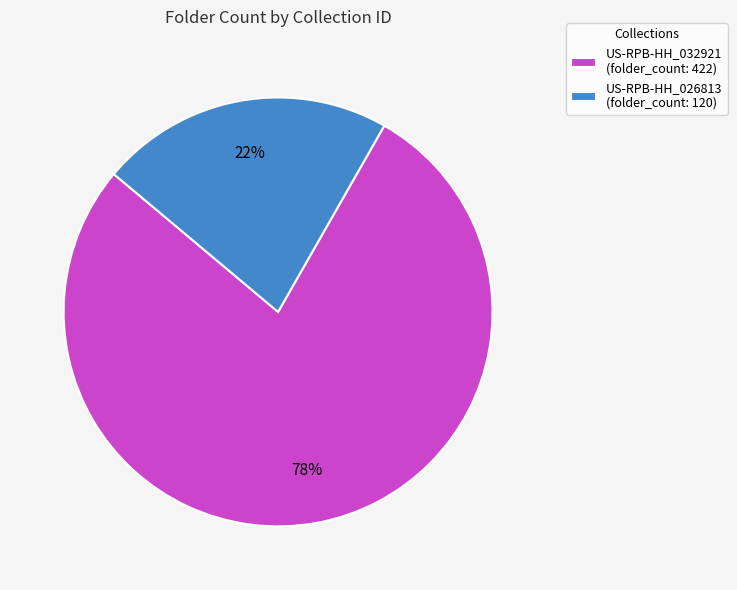

Rank the categories by value from lowest to highest.

US-RPB-HH_026813, US-RPB-HH_032921